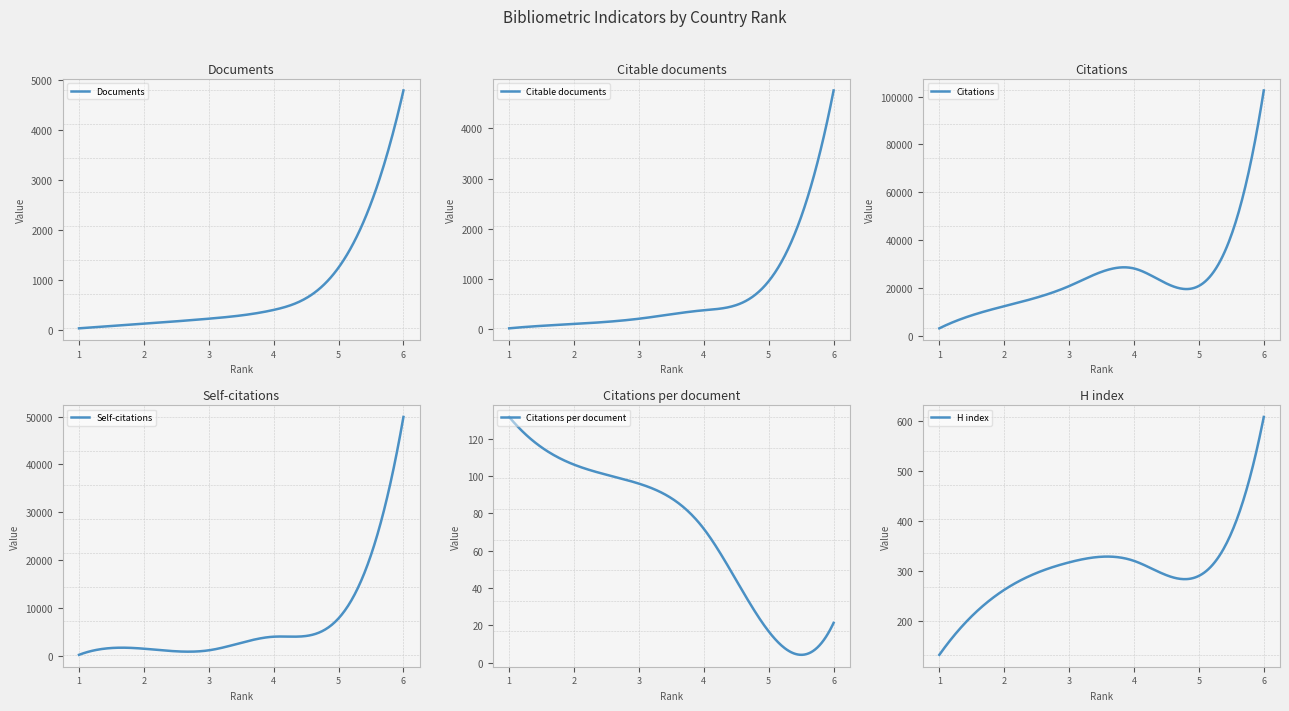

Which series has the widest spread of values?

Citations